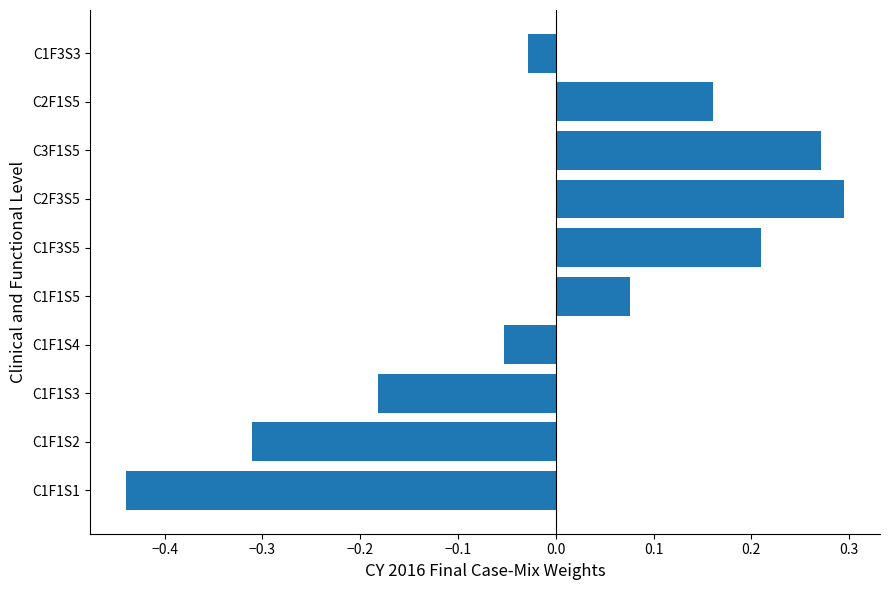

Rank the categories by value from highest to lowest.

C2F3S5, C3F1S5, C1F3S5, C2F1S5, C1F1S5, C1F3S3, C1F1S4, C1F1S3, C1F1S2, C1F1S1